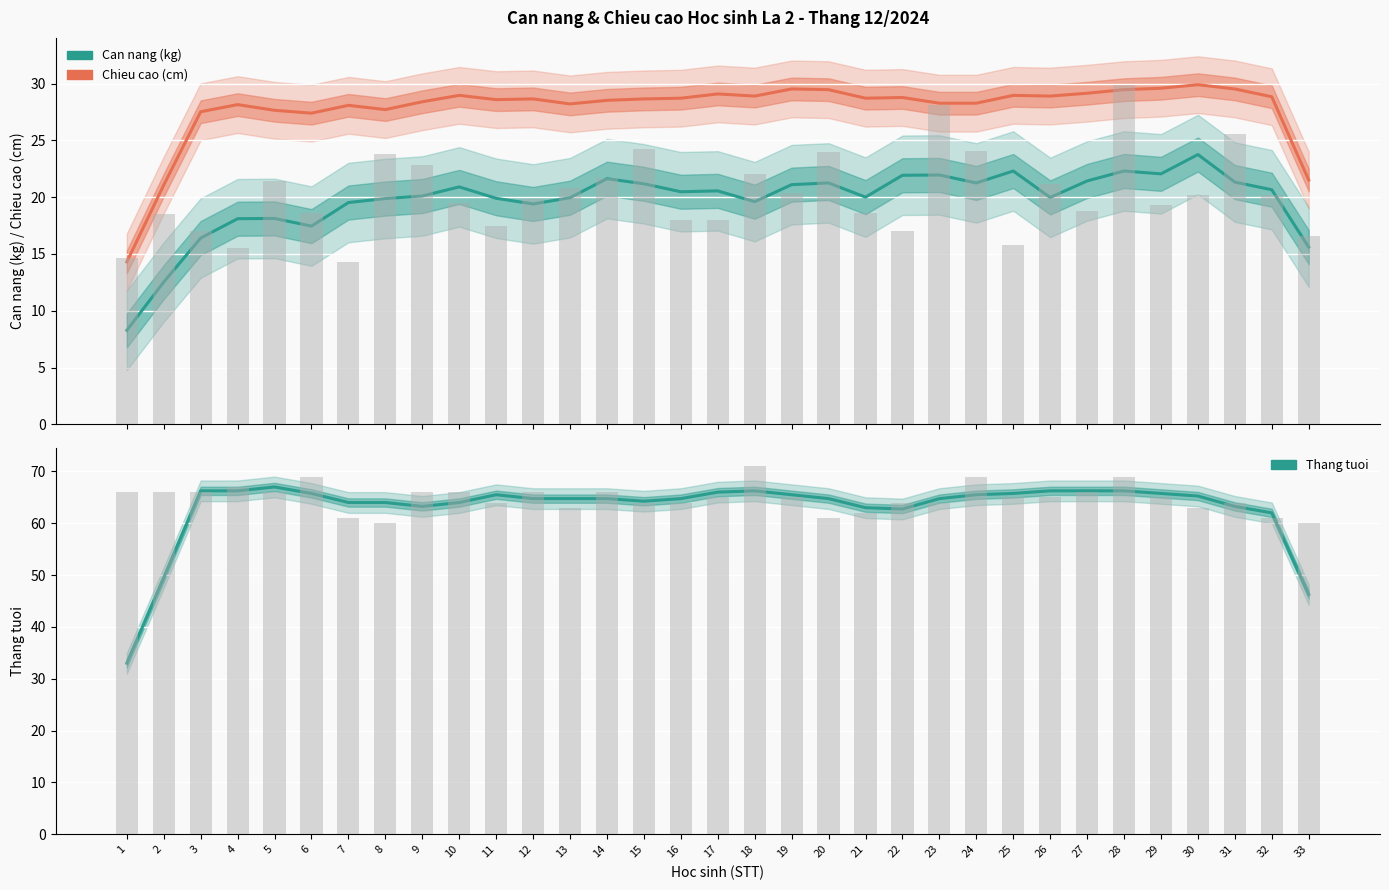

The Chieu cao (cm, scaled) series shows 7.6 at 26. True or false?

False